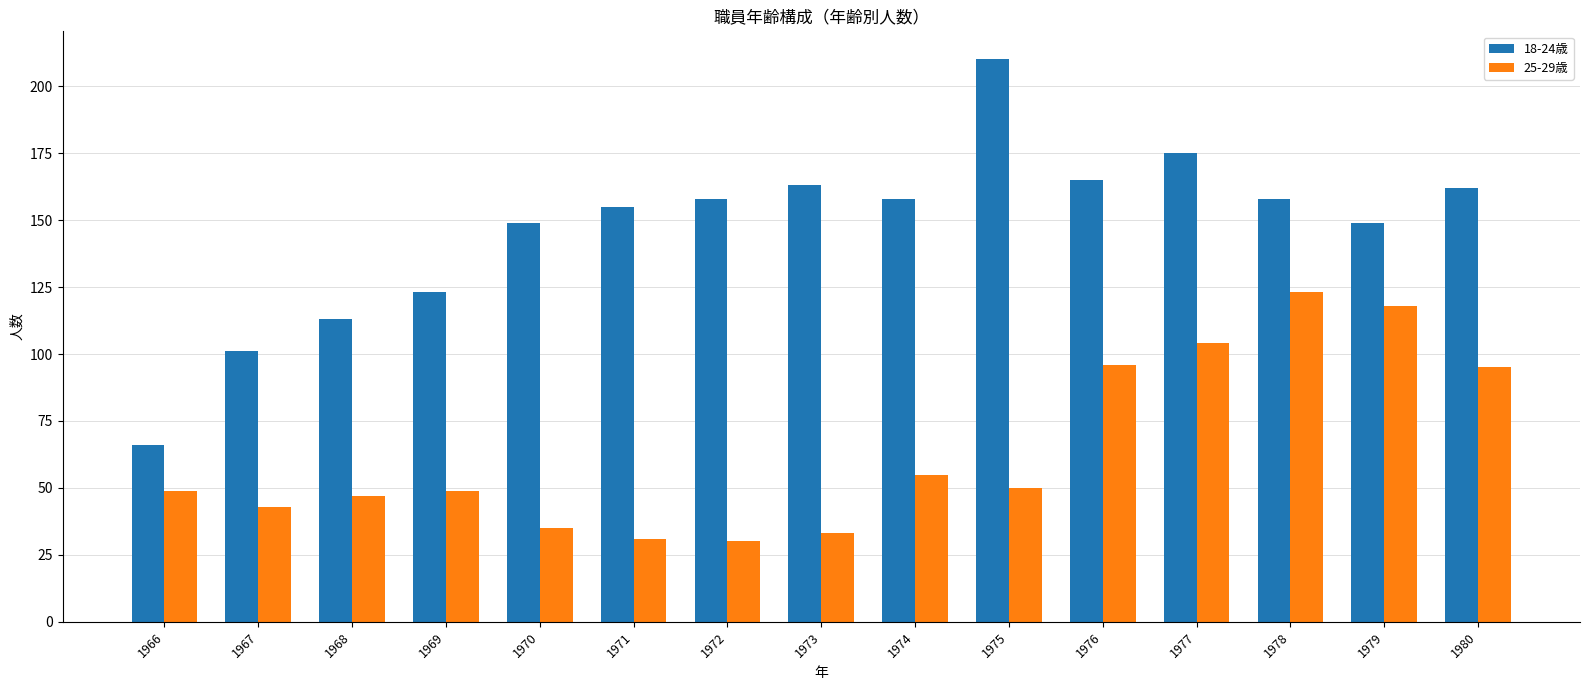

What is the difference between the maximum and minimum values in the 18-24歳 series?

144